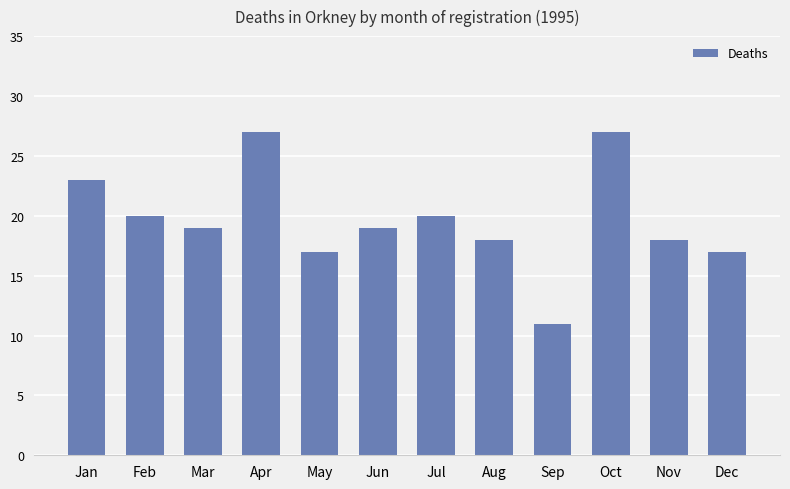

The value at Oct is 44. True or false?

False